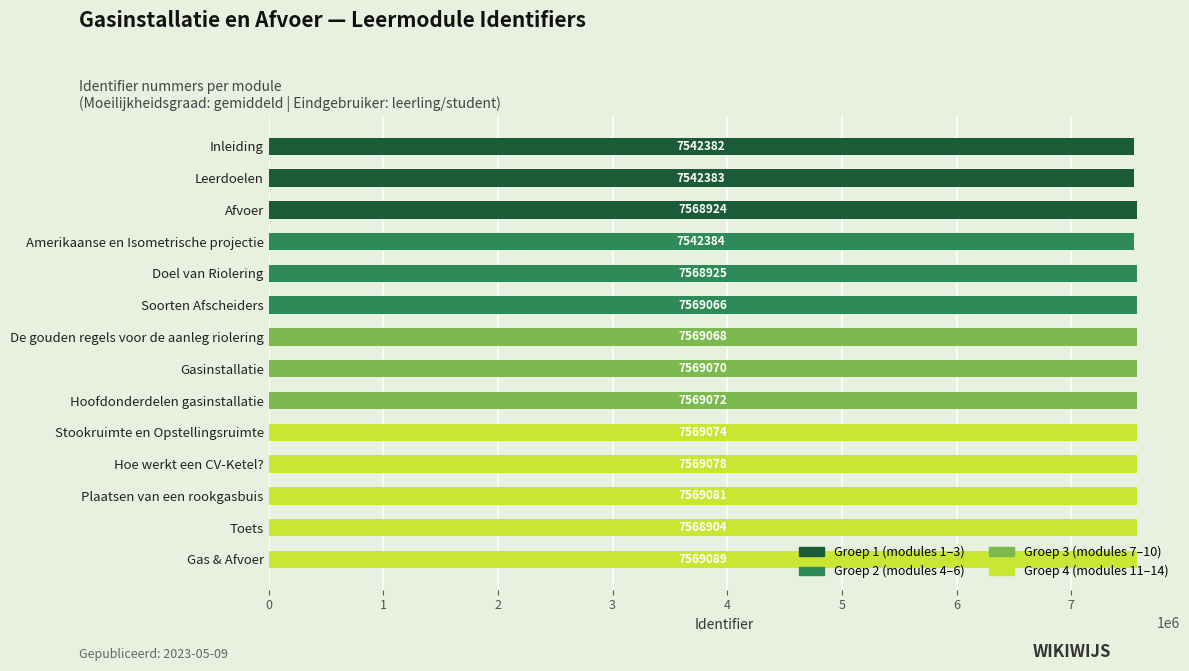

How many values are below 7569068?

7